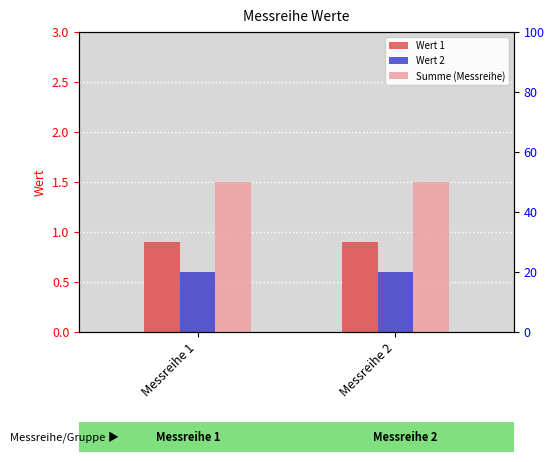

What is the sum of all Wert 1 values?

1.8